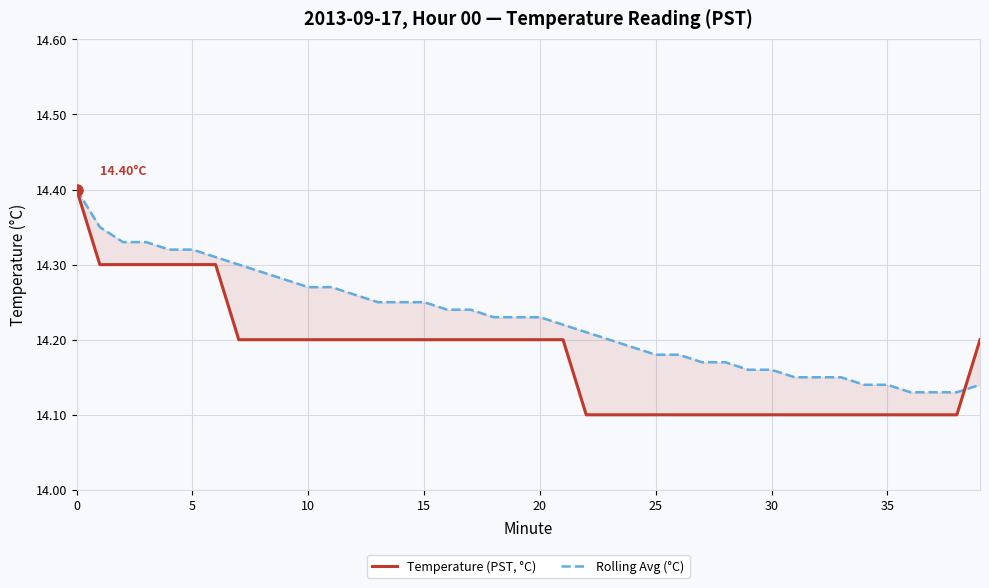

How many series are shown in this chart?

2